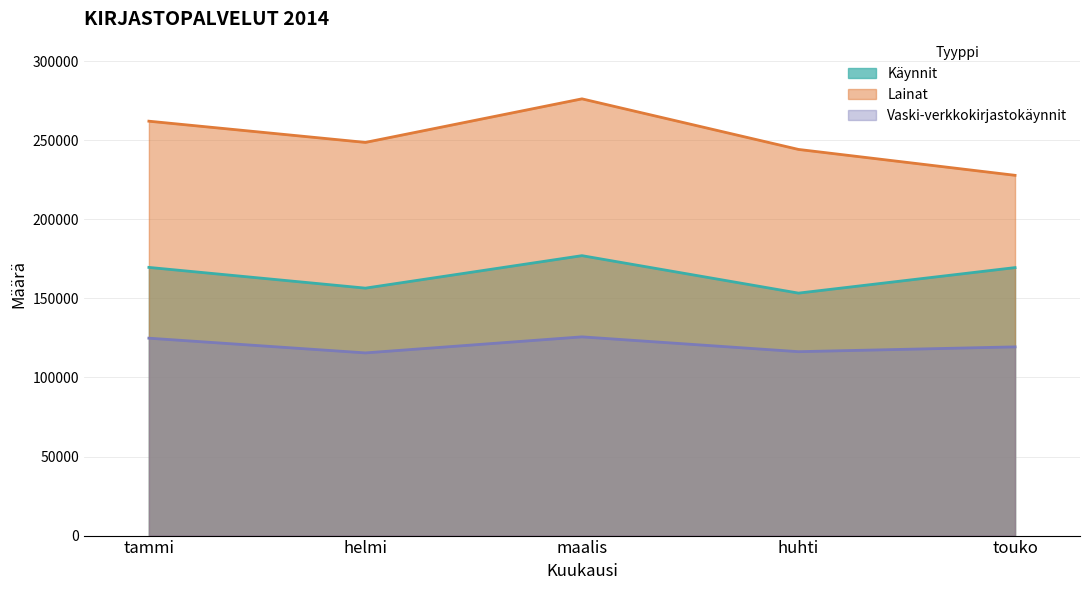

What is the value of the Vaski-verkkokirjastokäynnit point at the 5th from the left?

119356